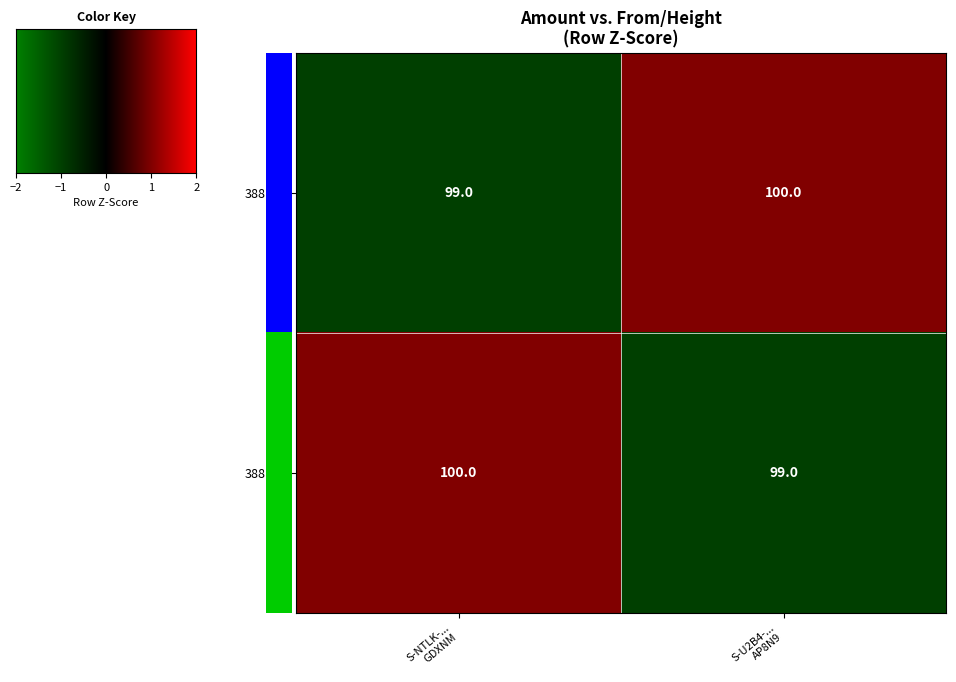

What is the highest value of the 388110 series?

100